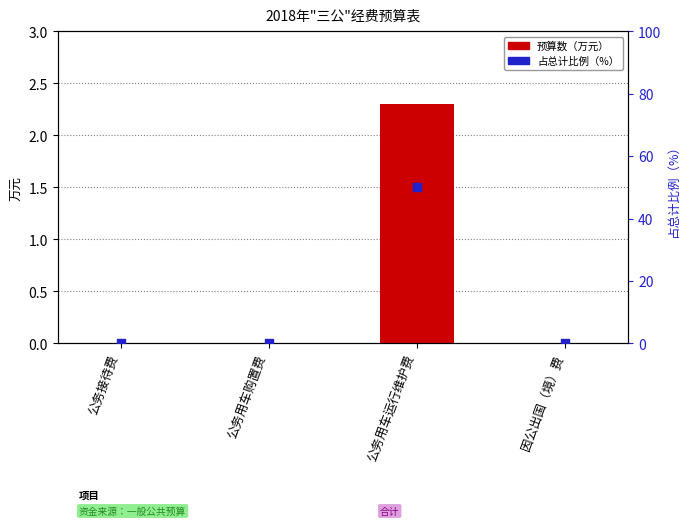

What are all the series names shown in the legend?

预算数（万元）, 占总计比例（%）